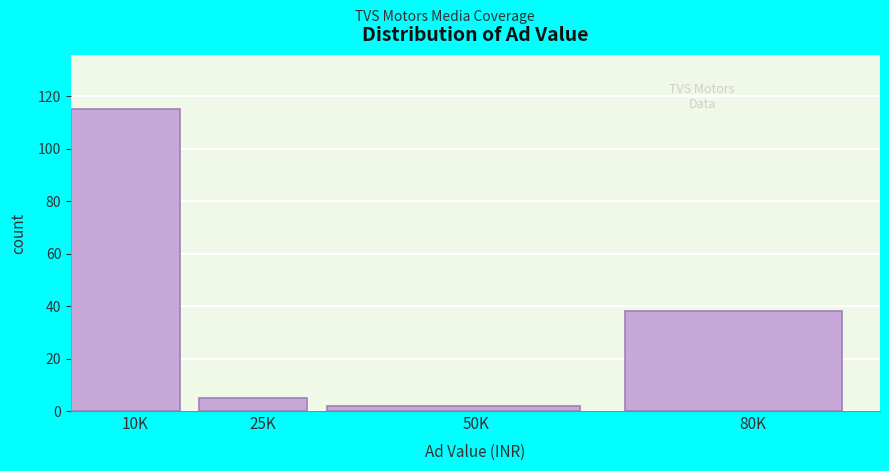

Reading right to left, transcribe all the data shown in this chart.

80K=38	50K=2	25K=5	10K=115